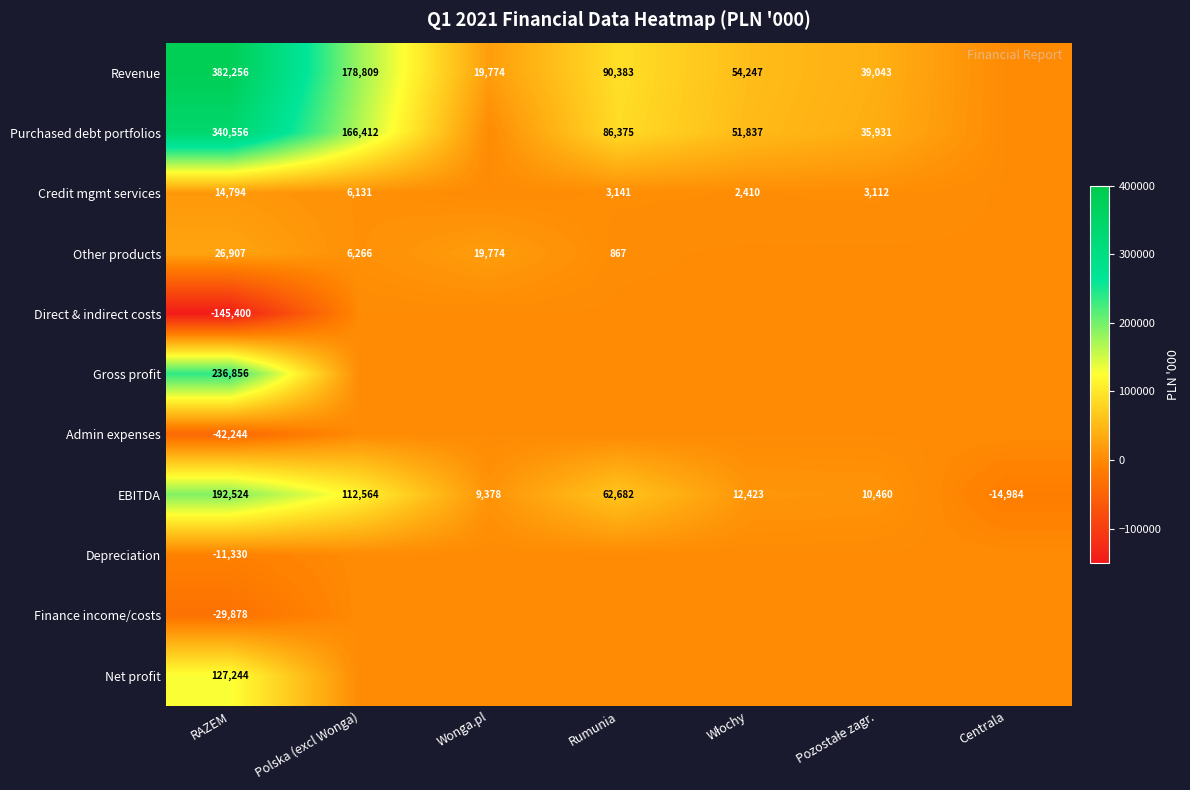

True or false: Revenue has a value of 178809 at Polska (excl Wonga).

True